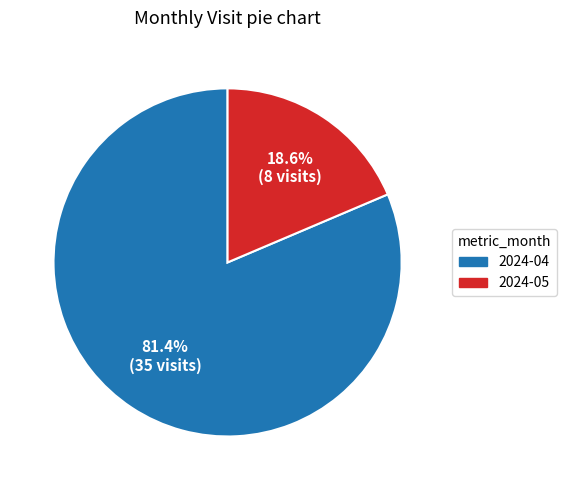

How many slices are in this pie chart?

2